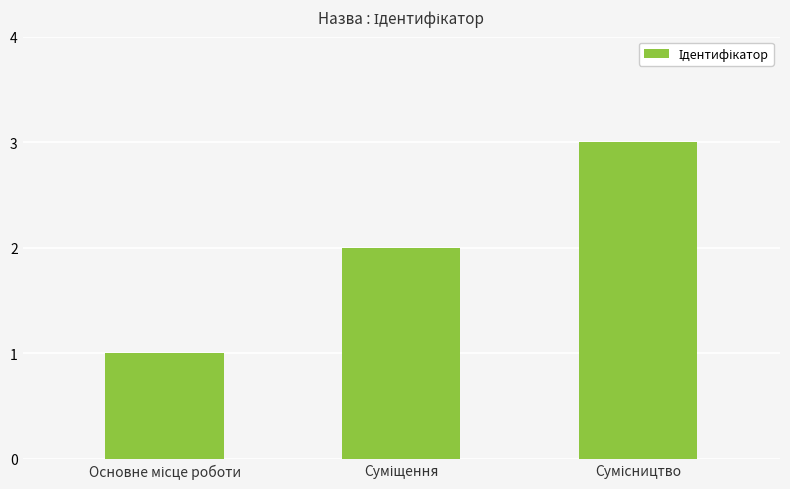

What is the maximum value shown in the chart?

3